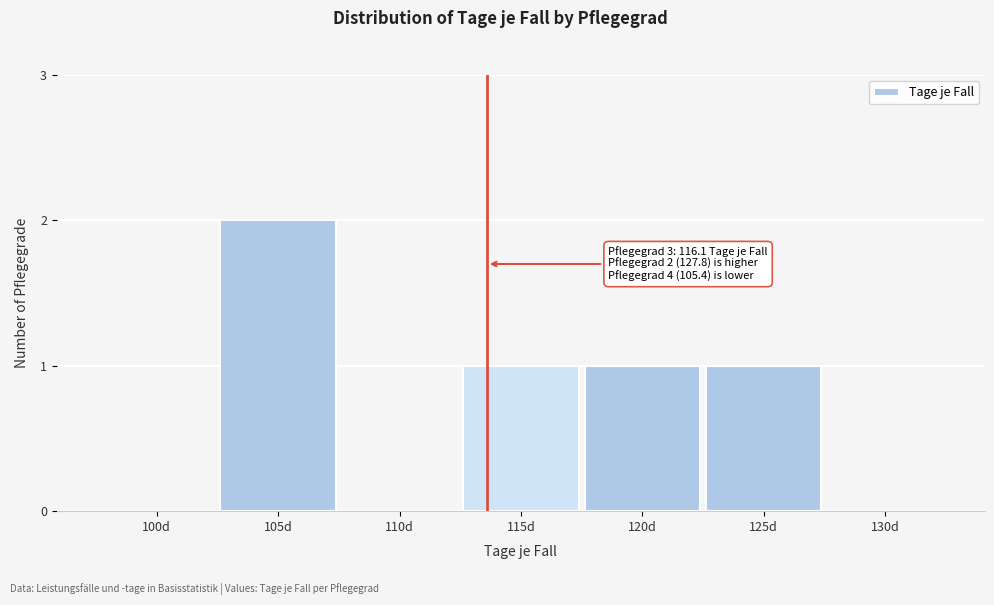

Reading right to left, what are all the values shown in this chart?

130d=0	125d=1	120d=1	115d=1	110d=0	105d=2	100d=0